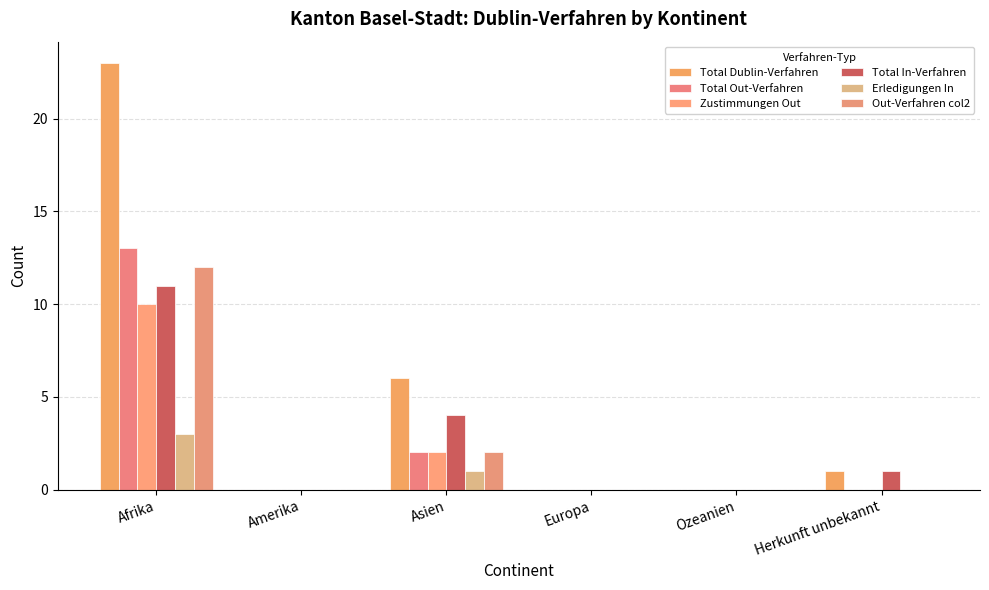

At which label does Zustimmungen Out reach its peak?

Afrika